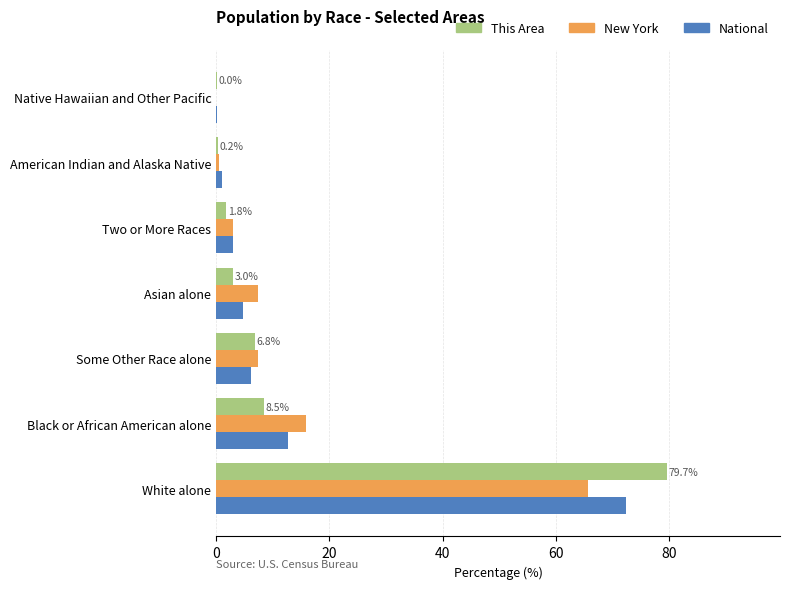

How many values in the National series exceed 4?

4